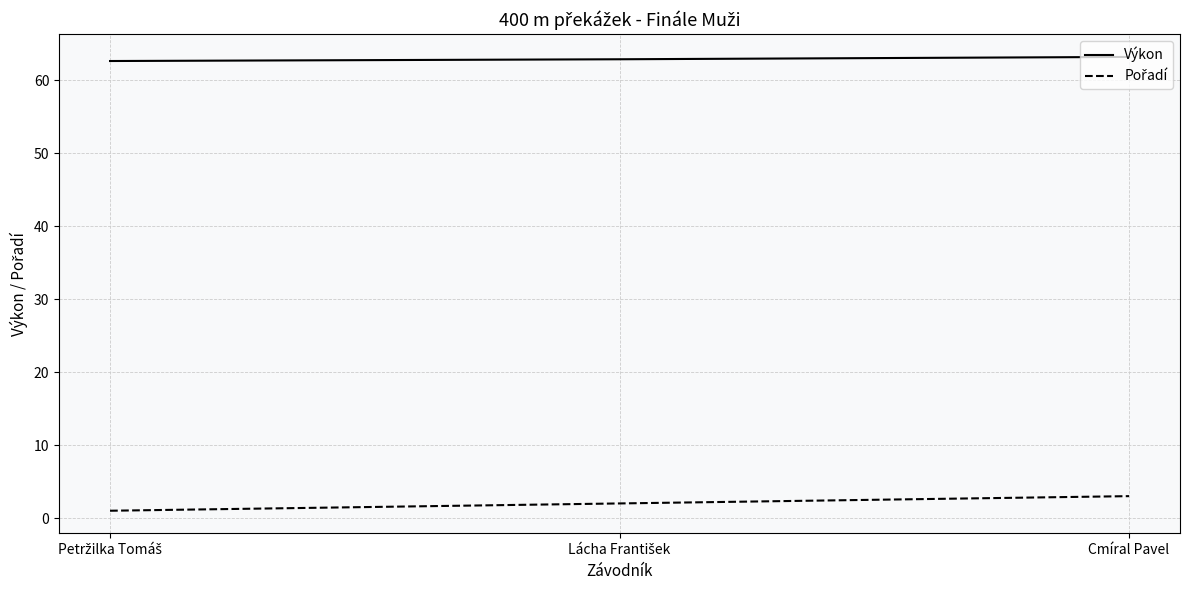

What position from the left is Cmíral Pavel?

3